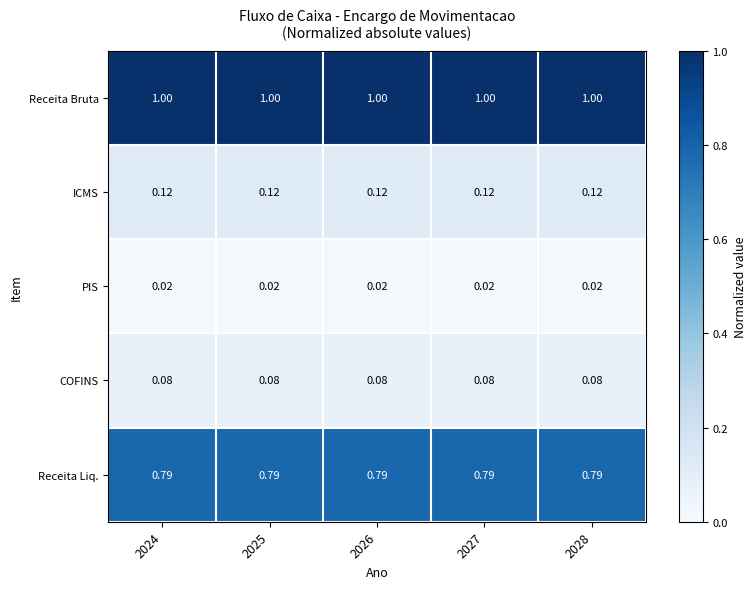

Is the value of COFINS at 2026 greater than the value of ICMS at 2028?

No